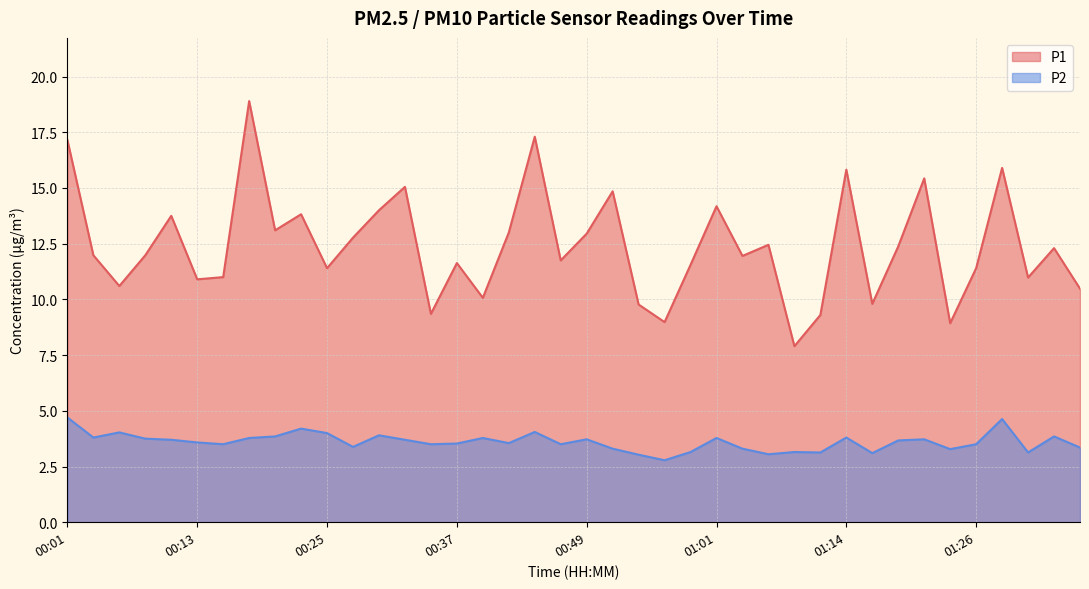

Reading left to right, extract all data points from this chart.

P1: 00:01=17.1	00:03=12.0	00:06=10.6	00:08=12.0	00:10=13.8	00:13=10.9	00:15=11.0	00:18=18.9	00:20=13.1	00:23=13.8	00:25=11.4	00:27=12.8	00:30=14.0	00:32=15.1	00:35=9.3	00:37=11.6	00:40=10.1	00:42=13.0	00:44=17.3	00:47=11.8	00:49=12.9	00:52=14.8	00:54=9.8	00:57=9.0	00:59=11.6	01:01=14.2	01:04=11.9	01:06=12.4	01:09=7.9	01:11=9.3	01:14=15.8	01:16=9.8	01:18=12.4	01:21=15.4	01:23=8.9	01:26=11.4	01:28=15.9	01:31=11.0	01:33=12.3	01:35=10.5
P2: 00:01=4.7	00:03=3.8	00:06=4.0	00:08=3.8	00:10=3.7	00:13=3.6	00:15=3.5	00:18=3.8	00:20=3.9	00:23=4.2	00:25=4.0	00:27=3.4	00:30=3.9	00:32=3.7	00:35=3.5	00:37=3.5	00:40=3.8	00:42=3.5	00:44=4.0	00:47=3.5	00:49=3.7	00:52=3.3	00:54=3.0	00:57=2.8	00:59=3.1	01:01=3.8	01:04=3.3	01:06=3.0	01:09=3.1	01:11=3.1	01:14=3.8	01:16=3.1	01:18=3.7	01:21=3.7	01:23=3.3	01:26=3.5	01:28=4.6	01:31=3.1	01:33=3.9	01:35=3.4